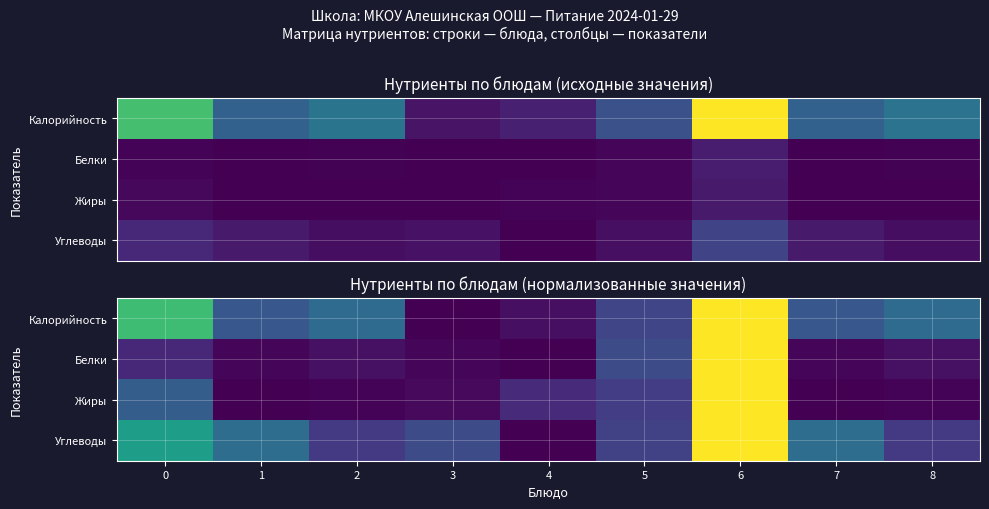

At how many categories does at least one series exceed 0?

9